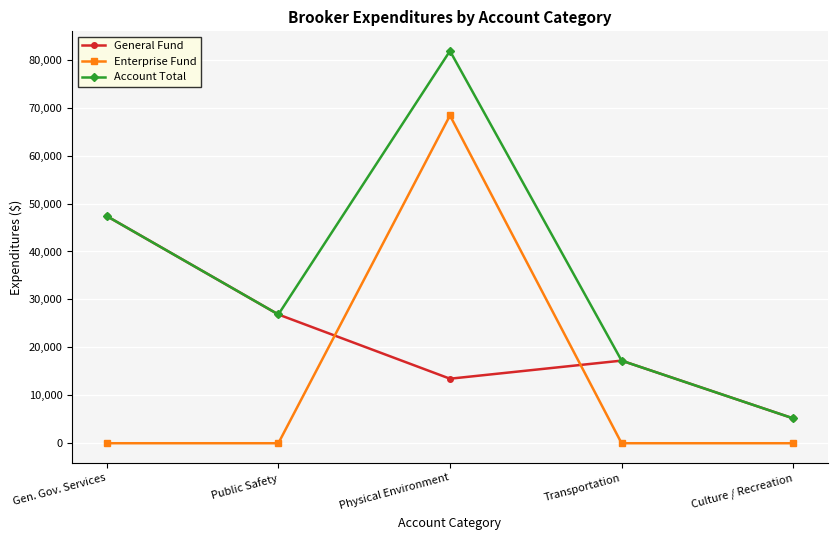

What is the difference between the maximum and second lowest values in the General Fund series?

33924